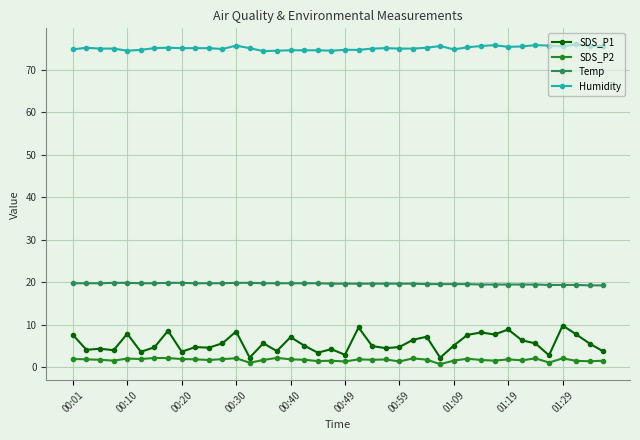

True or false: SDS_P2 has more than 0 interior local peaks.

True